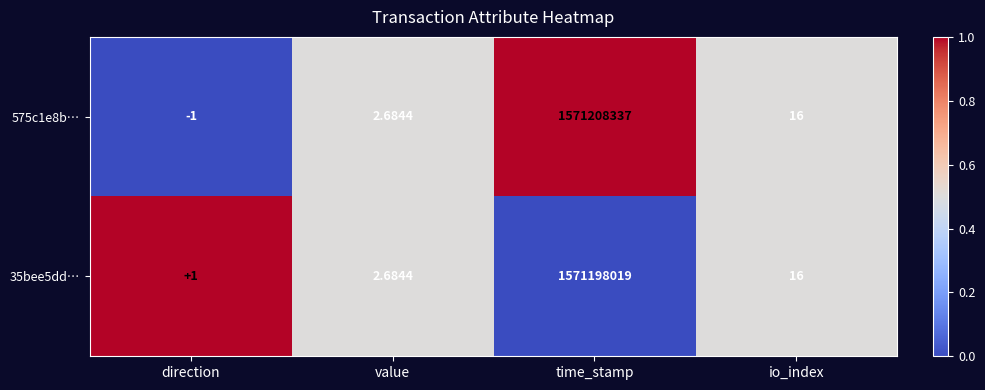

What is the total value across all series at time_stamp?

3142406356.0